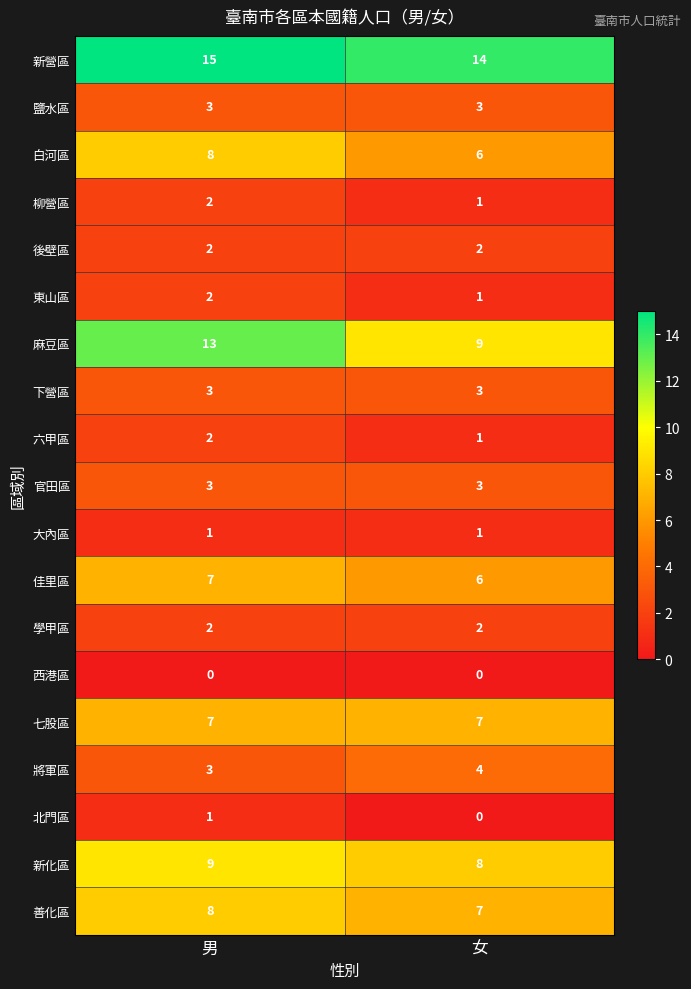

What is the sum of all 麻豆區 values?

22